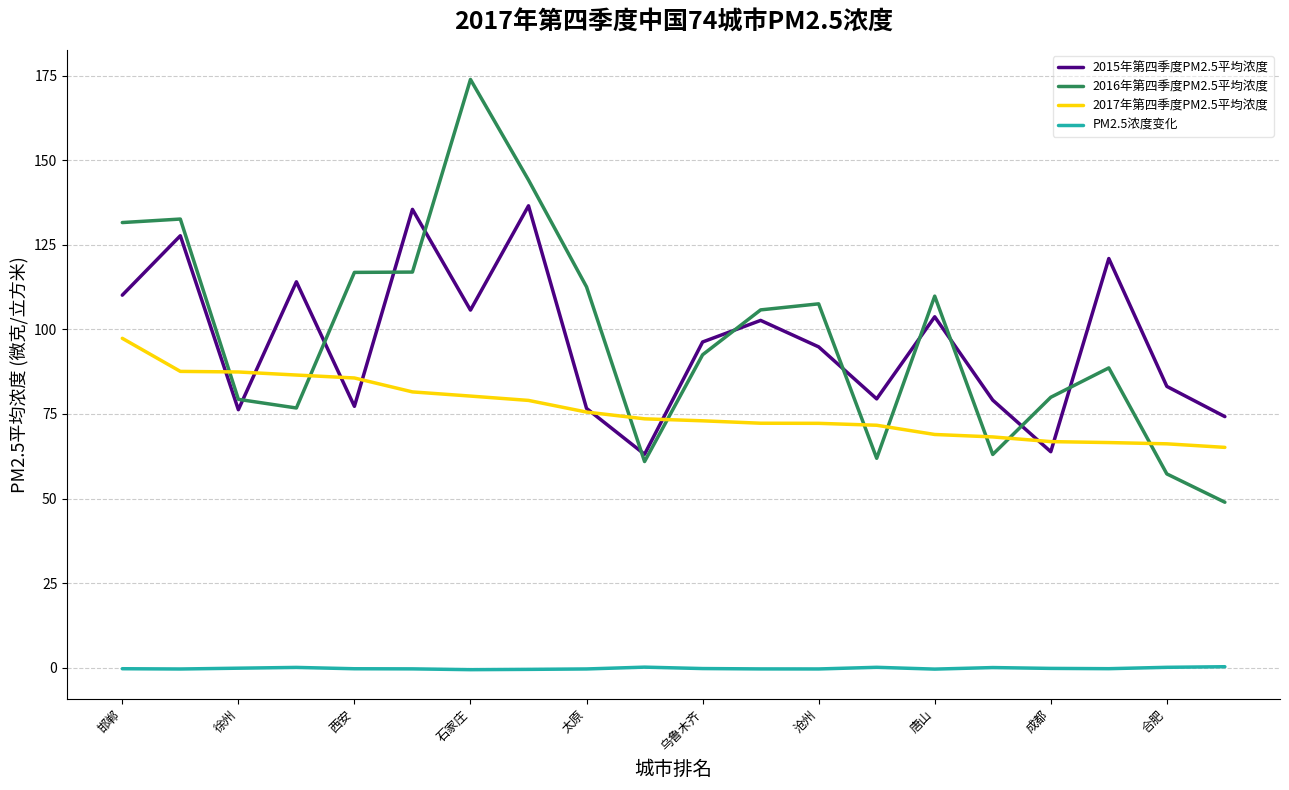

True or false: PM2.5浓度变化 and 2017年第四季度PM2.5平均浓度 cross at least once.

False